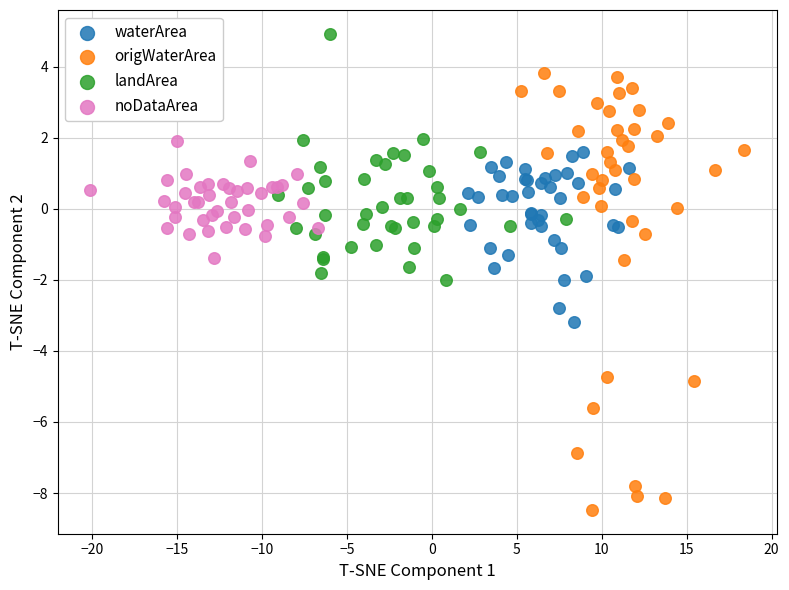

Which series reaches the minimum Y coordinate?

origWaterArea